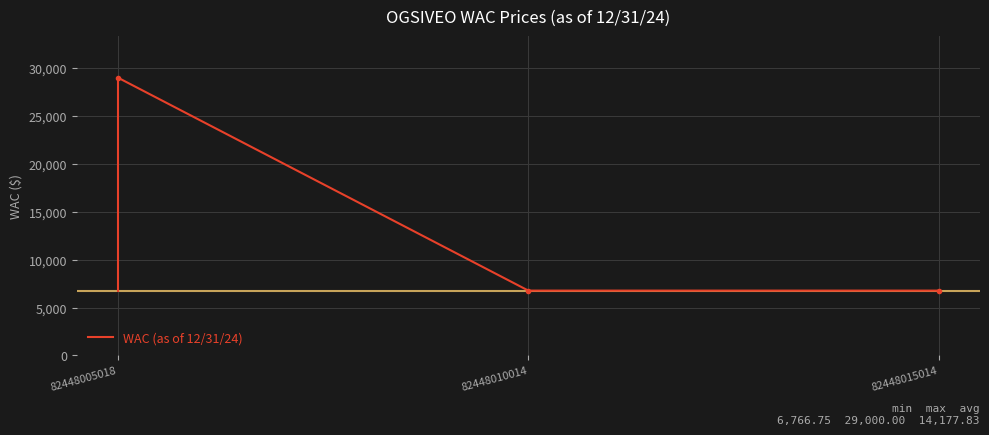

Rank the categories by value from highest to lowest.

82448005018, 82448010014, 82448015014